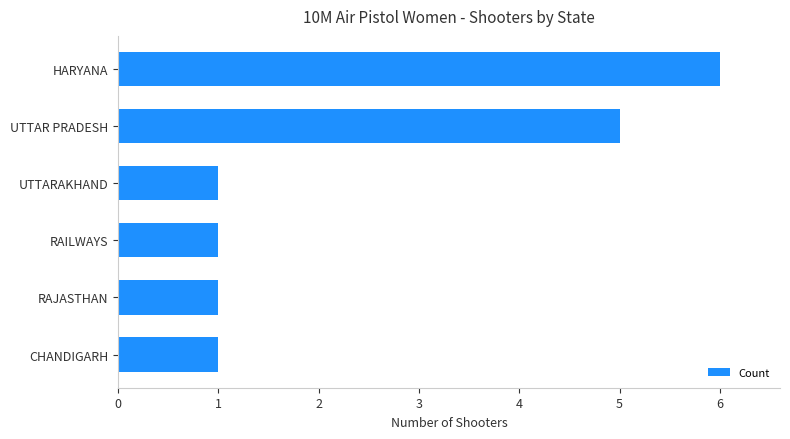

Are the bars grouped side by side (vs. stacked)?

No